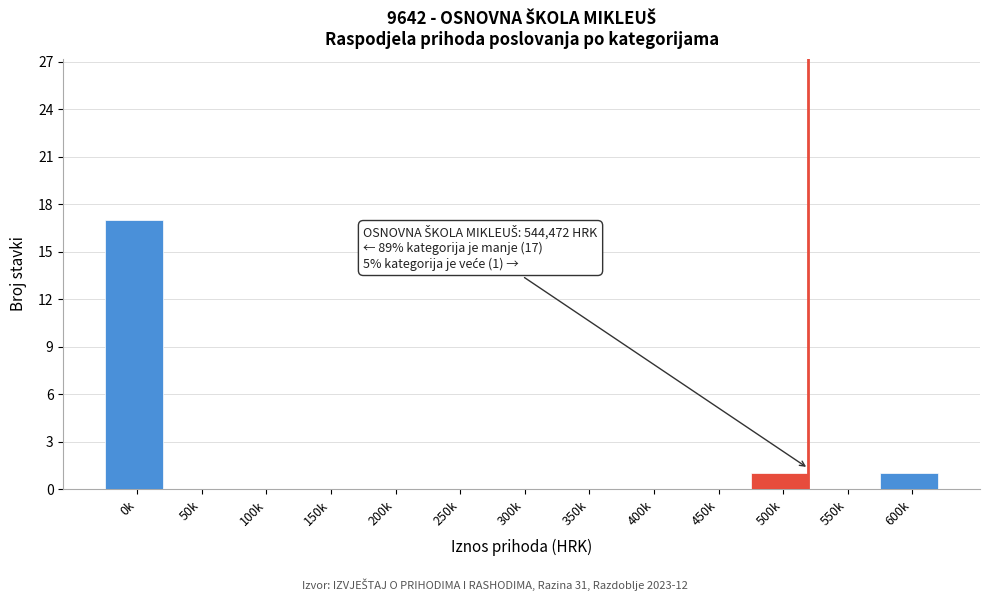

Reading left to right, list all the values displayed in this chart.

0k=17	50k=0	100k=0	150k=0	200k=0	250k=0	300k=0	350k=0	400k=0	450k=0	500k=1	550k=0	600k=1